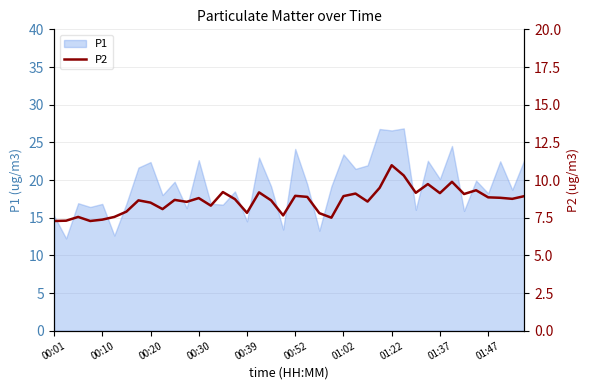

The value of P1 at 00:10 is 3.8. True or false?

False